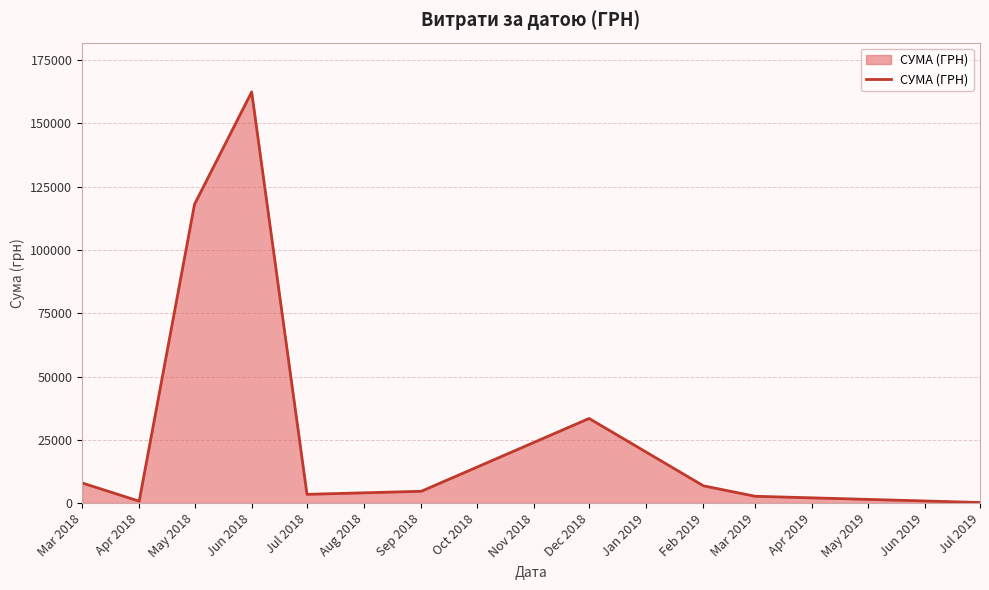

Is it true that the value at Sep 2018 is 54408.6?

False